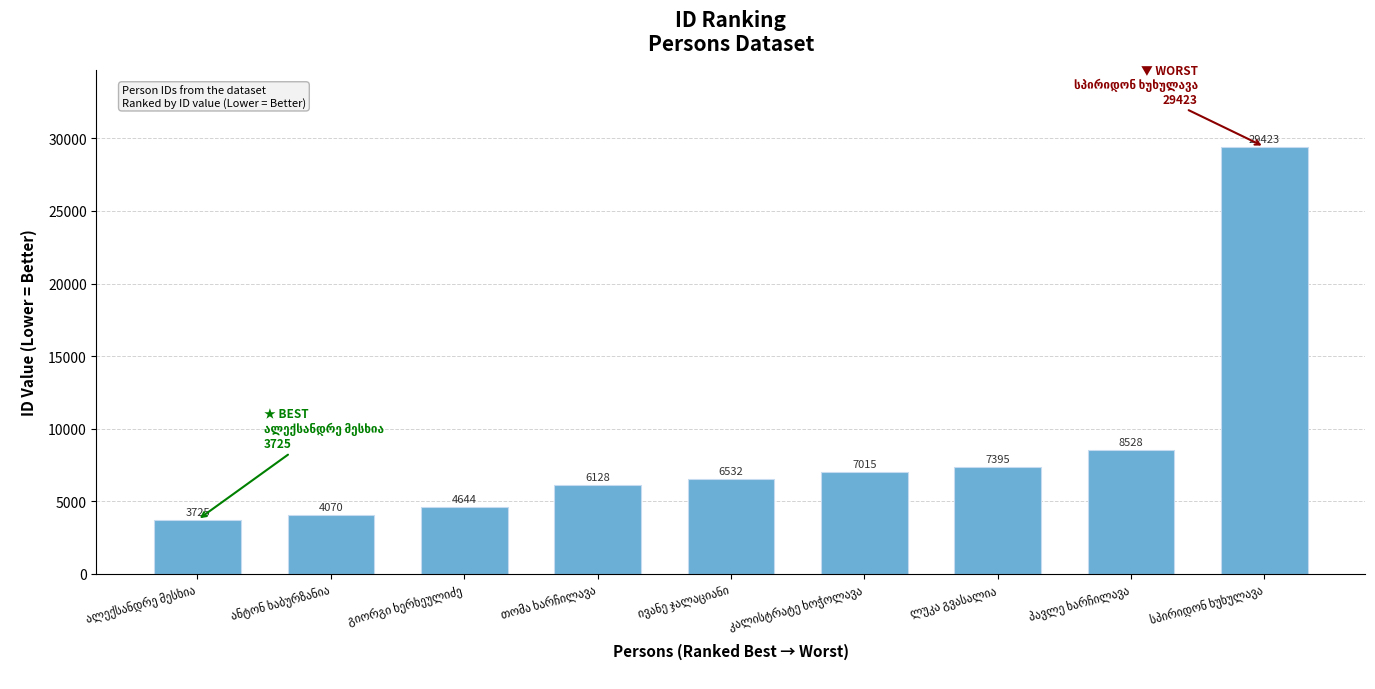

What is the value of the 5th bar from the left?

6532